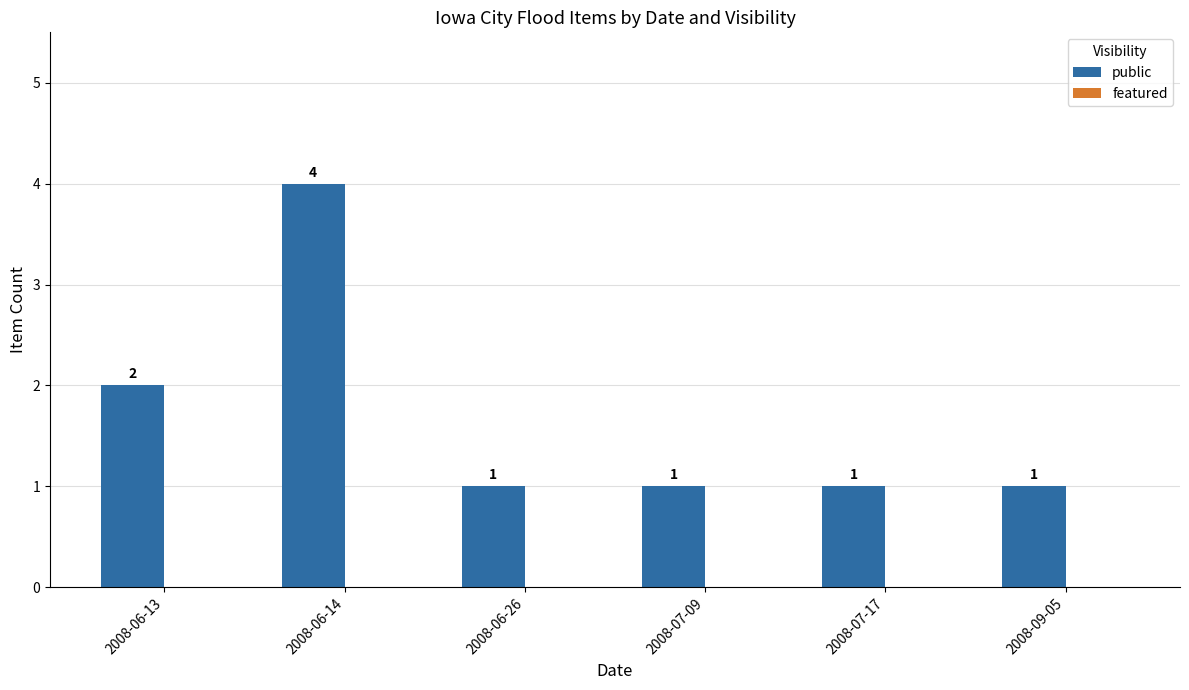

What is the approximate value at 2008-06-14?

4